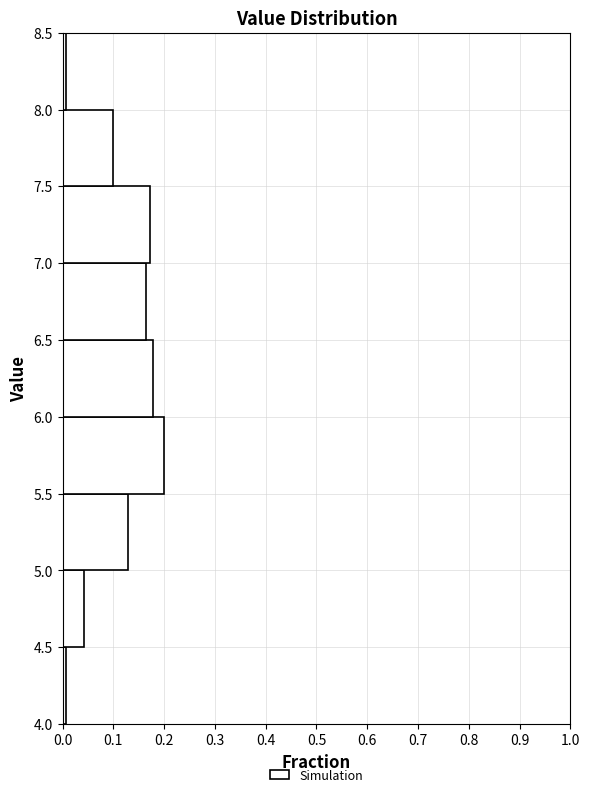

What is the length of the bar covering 6.0 to 6.5 on the y-axis? The values are not printed on the chart, so give them approximately, as read against the axis.

0.18